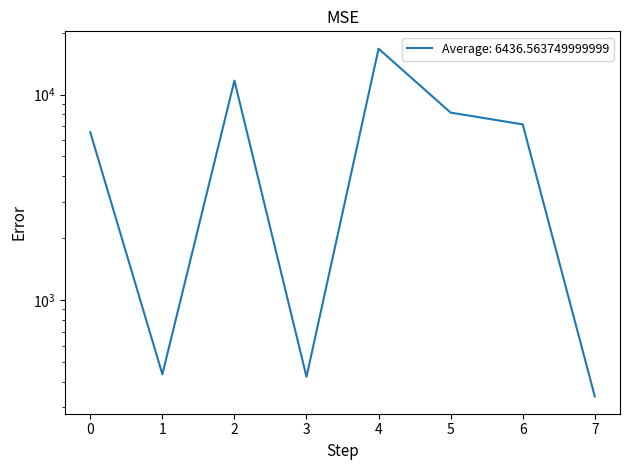

How many lines are shown in the chart?

1